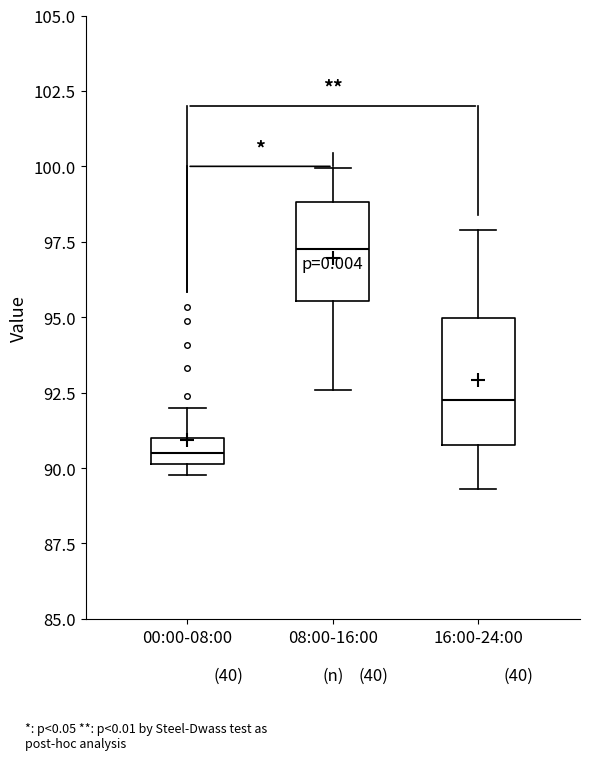

Comparing the boxes themselves (not the whiskers), which one is the tallest?

16:00-24:00